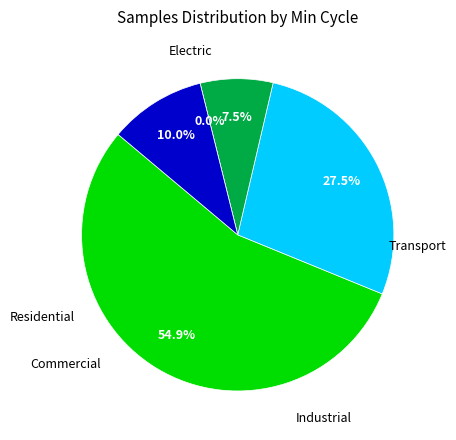

Is 8 the majority of the pie?

No